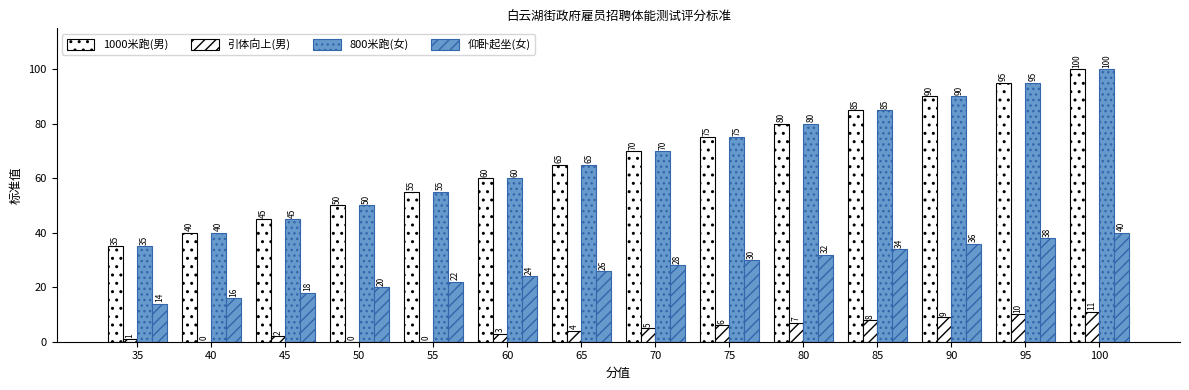

What is the difference between the maximum and minimum values in the 仰卧起坐(女) series?

26